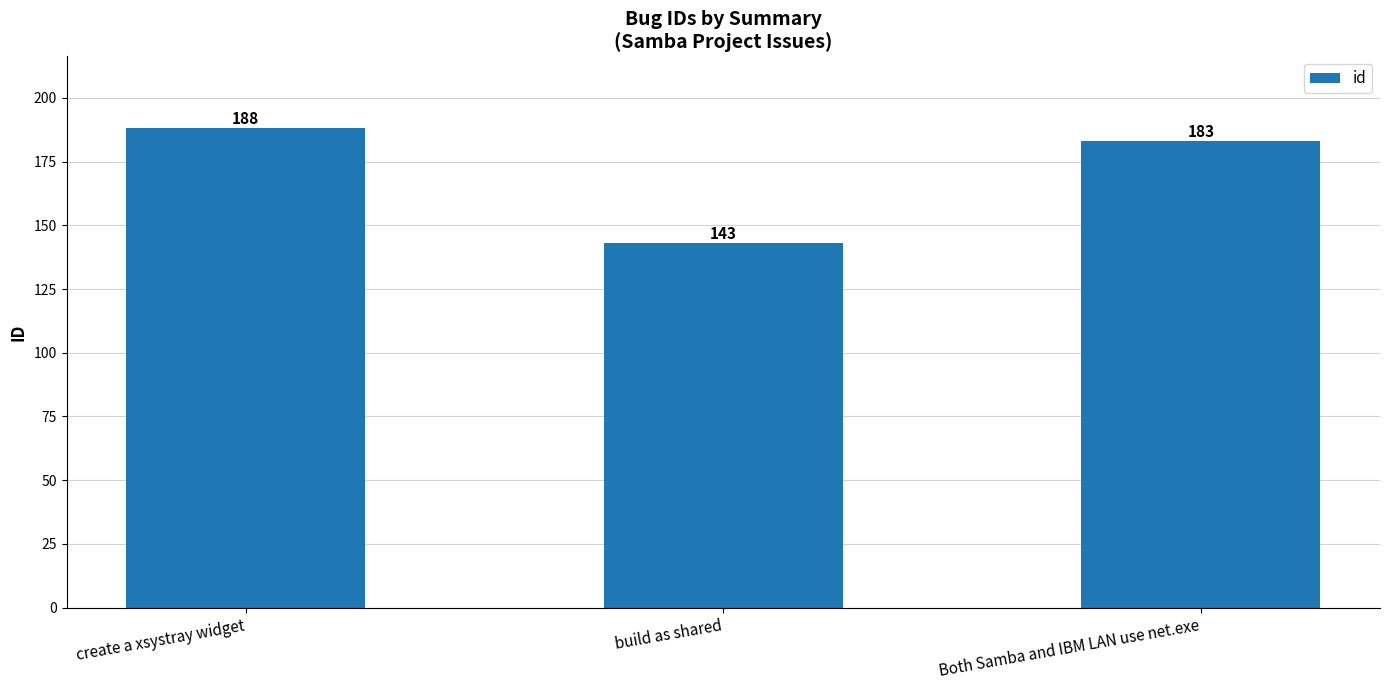

Which category has the lowest value across all series?

build as shared